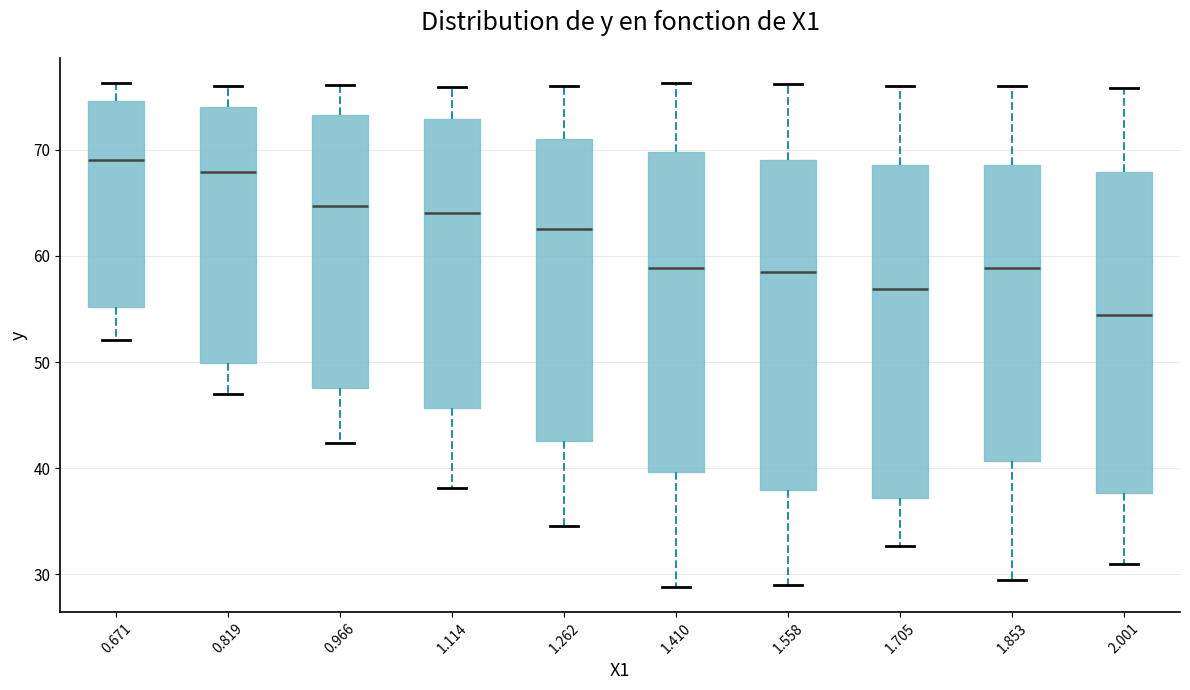

Reading left to right, read every box against the y-axis: the position of its median line, the range the box covers, and the ends of its whiskers. The values are not printed on the chart, so give them approximately, as read against the axis.

0.671: median 69, box 55 to 75, whiskers 52 to 76
0.819: median 68, box 50 to 74, whiskers 47 to 76
0.966: median 65, box 48 to 73, whiskers 42 to 76
1.114: median 64, box 46 to 73, whiskers 38 to 76
1.262: median 63, box 43 to 71, whiskers 35 to 76
1.410: median 59, box 40 to 70, whiskers 29 to 76
1.558: median 59, box 38 to 69, whiskers 29 to 76
1.705: median 57, box 37 to 69, whiskers 33 to 76
1.853: median 59, box 41 to 69, whiskers 30 to 76
2.001: median 54, box 38 to 68, whiskers 31 to 76